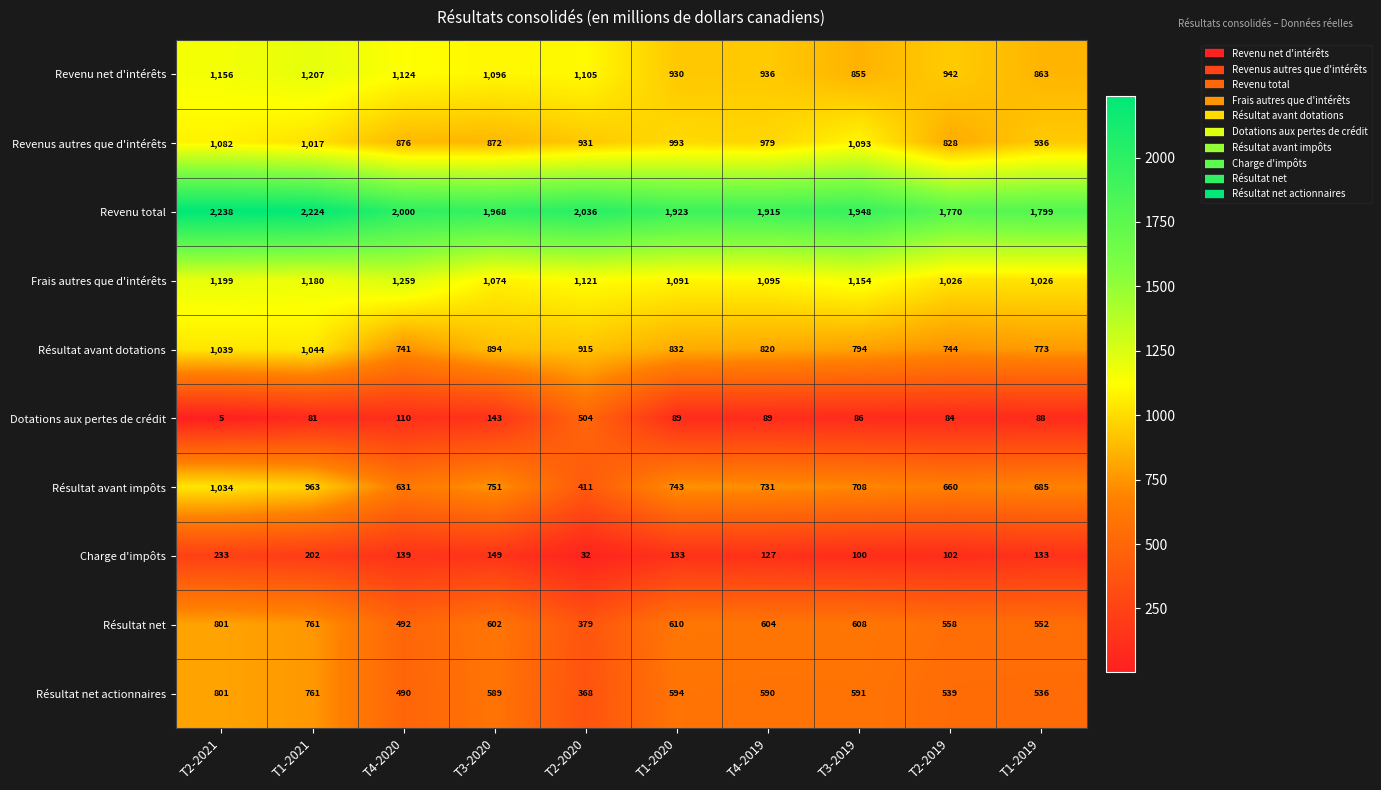

The value of Revenu total at T3-2020 is 1968. True or false?

True